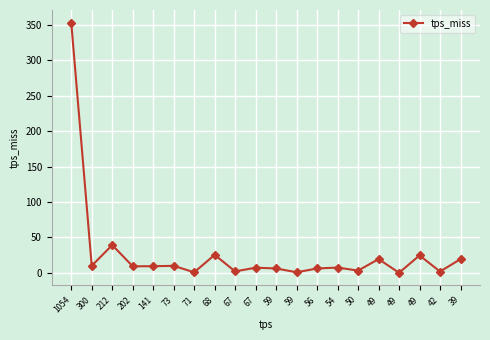

Reading left to right, extract all data points from this chart.

1054=353.7	300=9.9	212=39.2	202=9.1	141=9.3	73=9.8	71=0.7	68=25.3	67=1.9	67=7.2	59=6.0	59=0.7	56=6.1	54=7.4	50=3.1	49=19.3	49=0.0	49=24.5	42=1.7	39=19.3